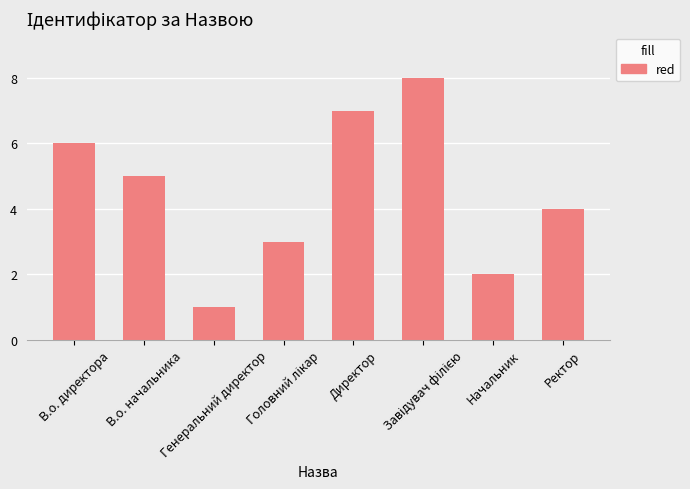

What is the sum of all values?

36